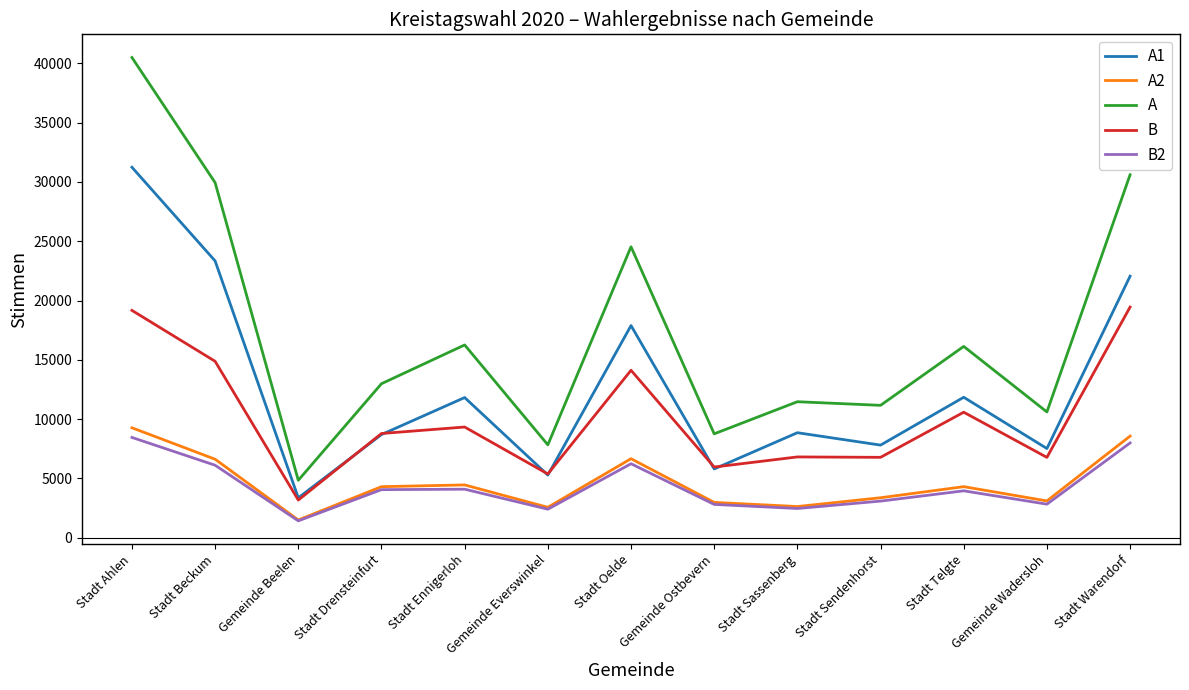

What is the lowest value of the B series?

3160